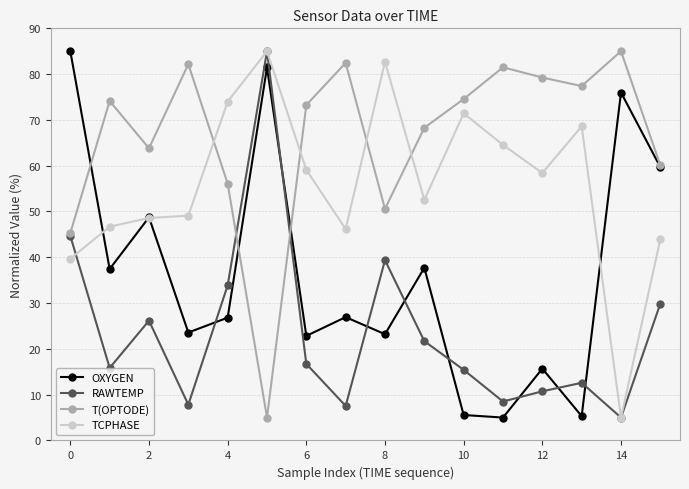

In T(OPTODE), how many points are higher than both neighbors (excluding endpoints)?

5